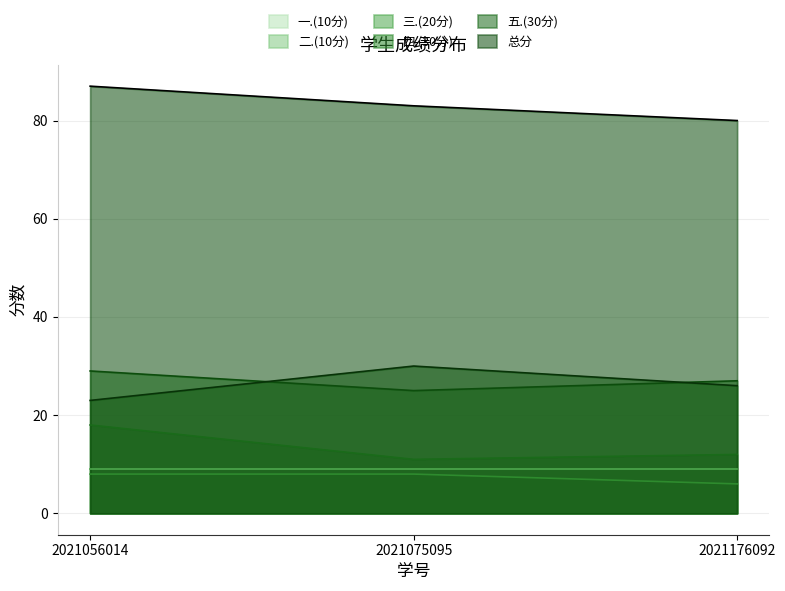

What is the sum of the 二.(10分) values at 2021056014 and 2021176092?

14